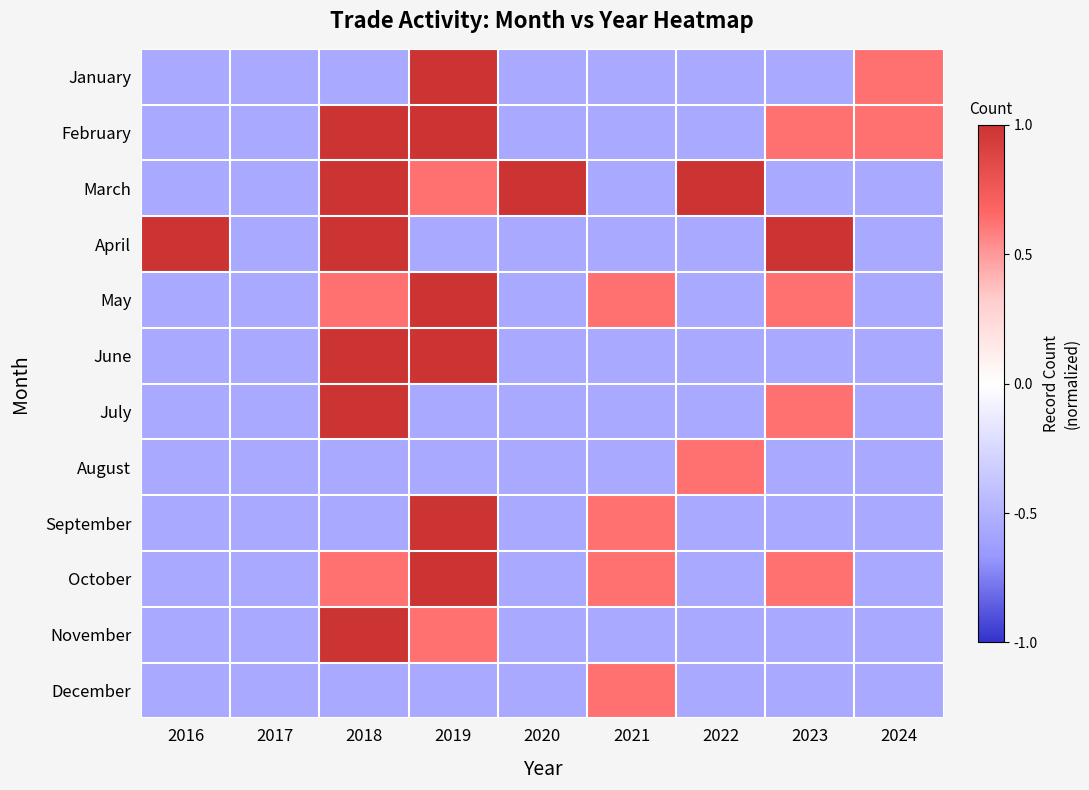

Count the number of data series in this chart.

12